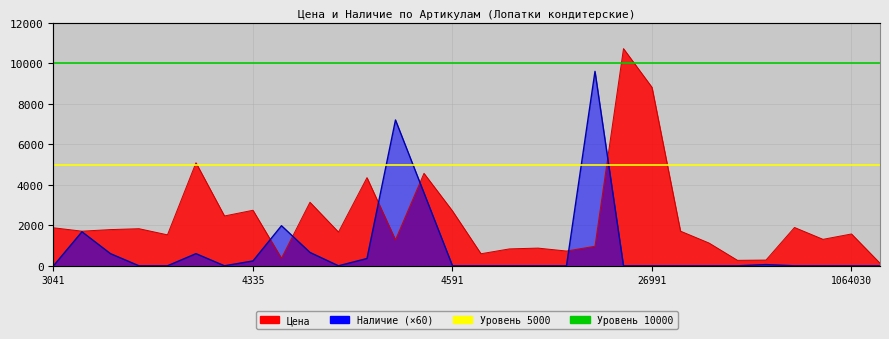

At which category does the chart reach its minimum across all series?

3041